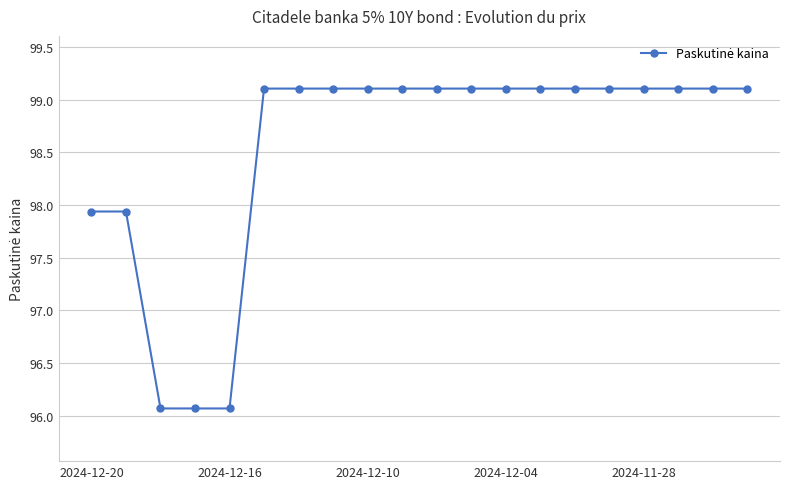

What is the value of the 18th point from the left?

99.1